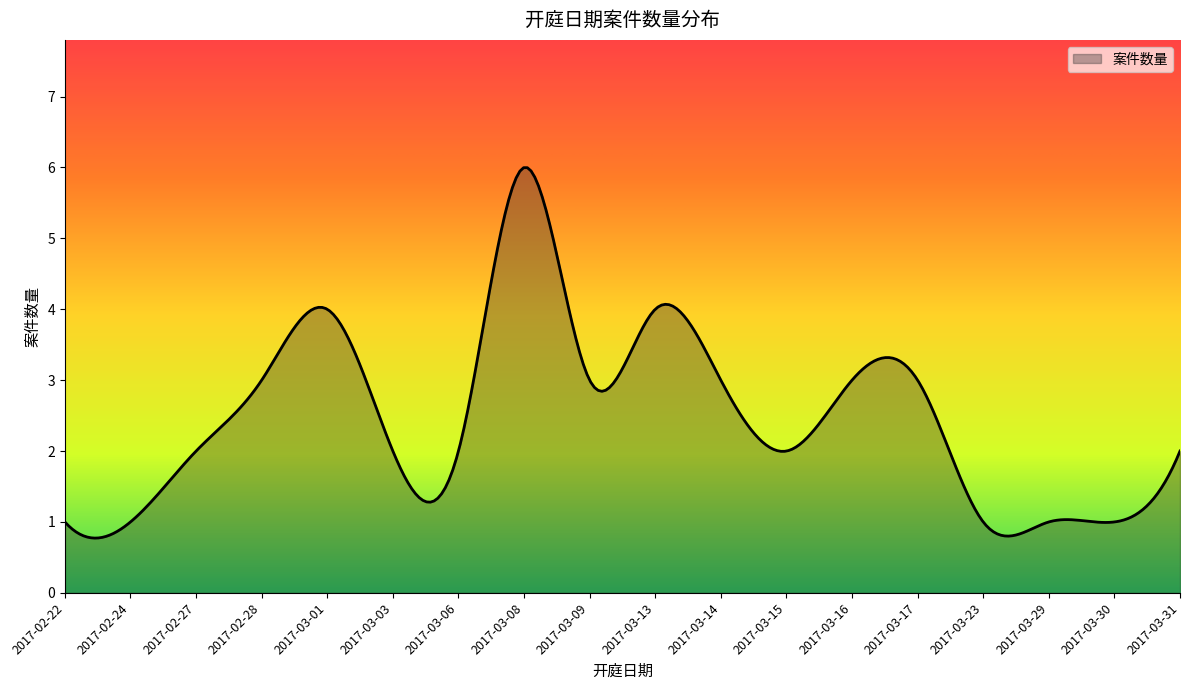

What is the maximum value shown in the chart?

6.0